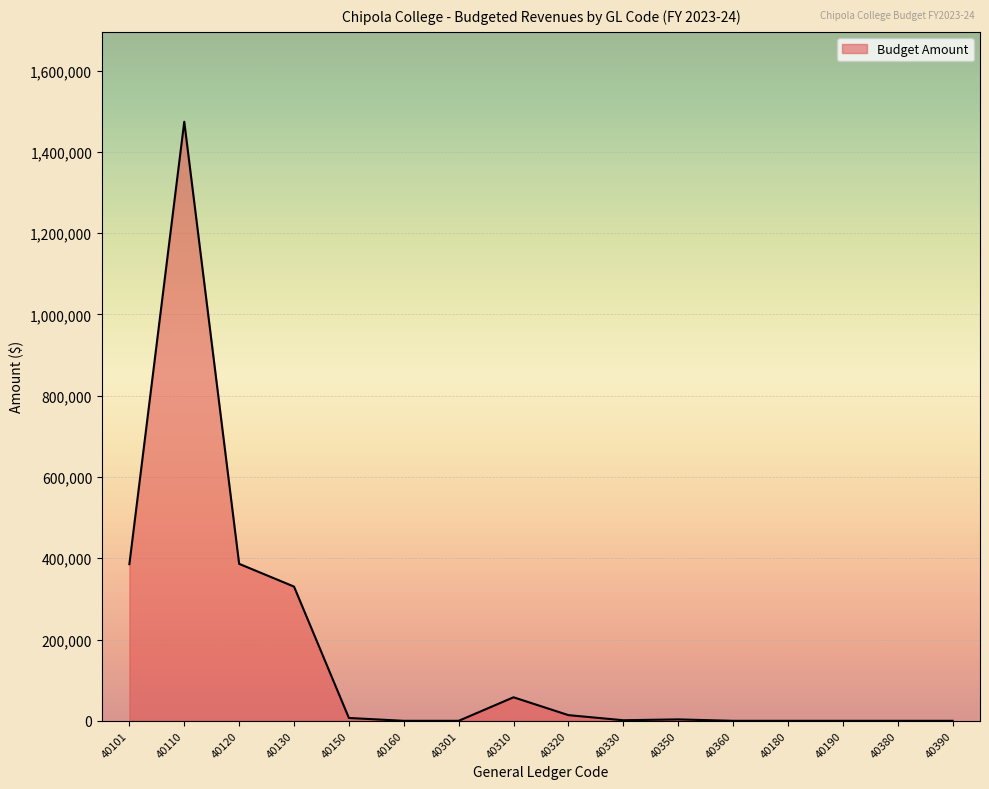

What is the greatest value displayed?

1474308